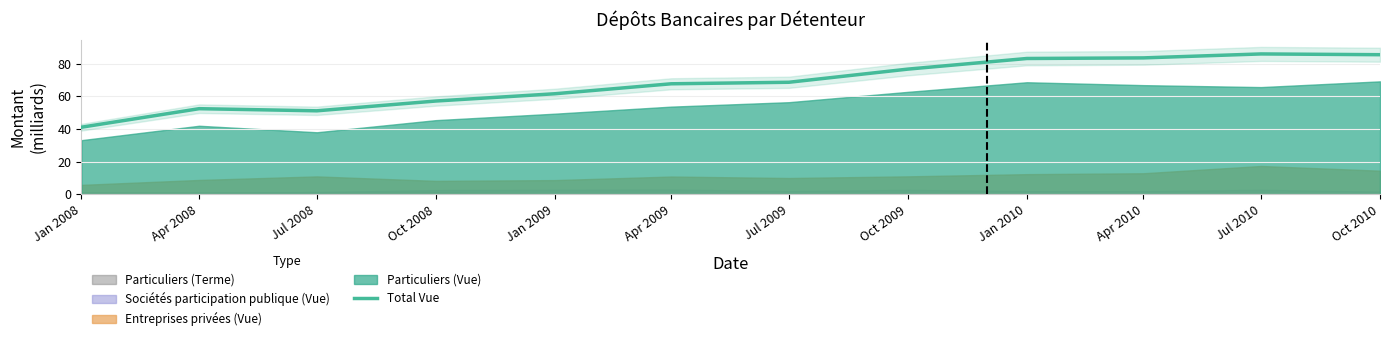

Count the number of categories in the chart.

12